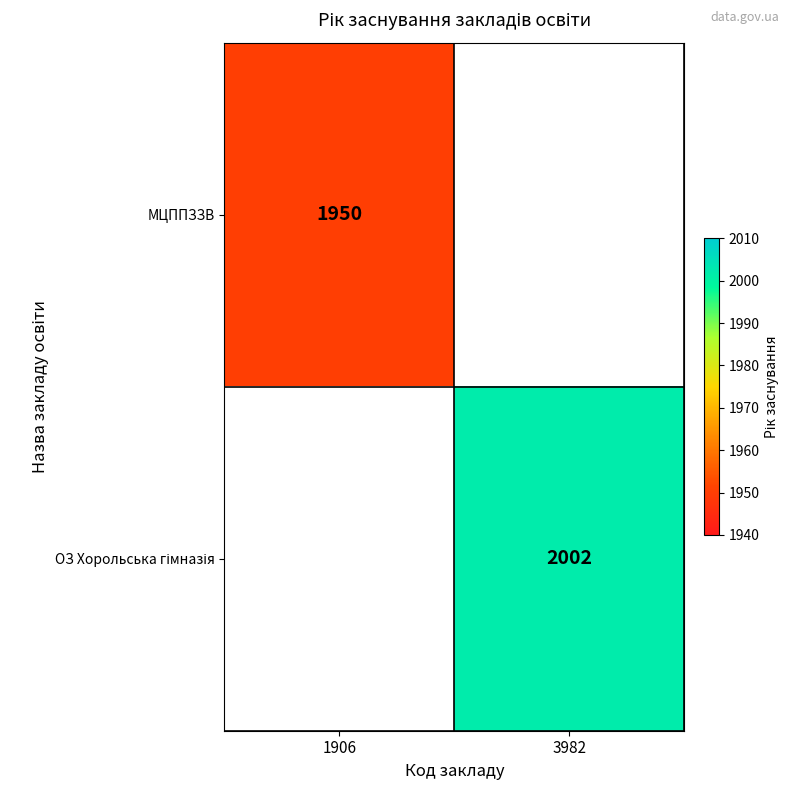

True or false: ОЗ Хорольська гімназія has a value of 2002.0 at 3982.

True